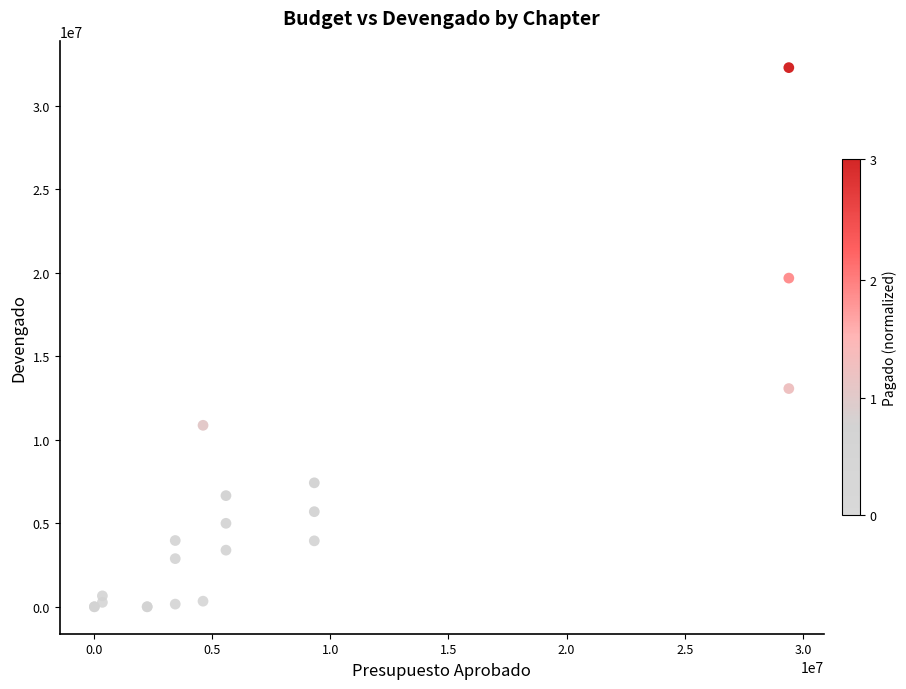

What Y value in the scatter plot is closest to 16143032?

13066923.7